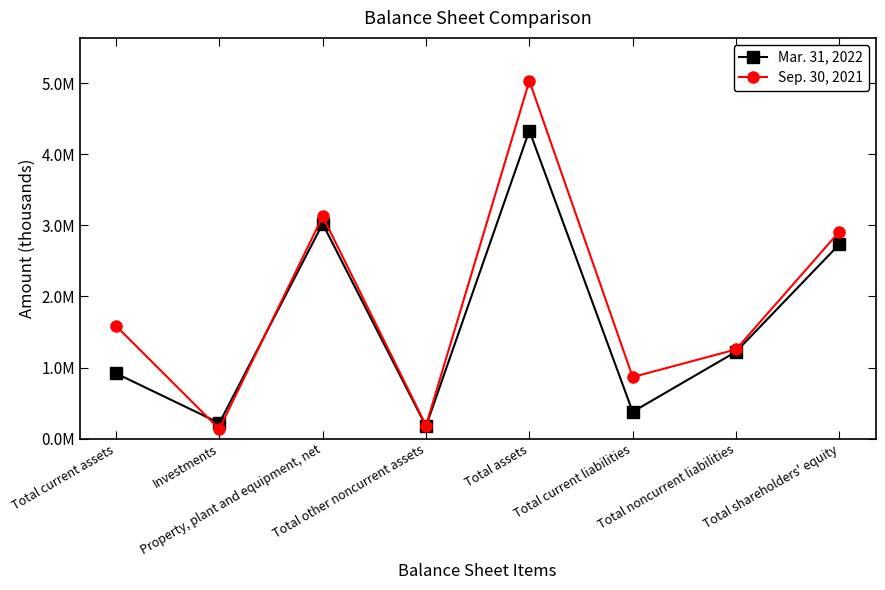

Which label corresponds to the smallest value in the chart?

Investments